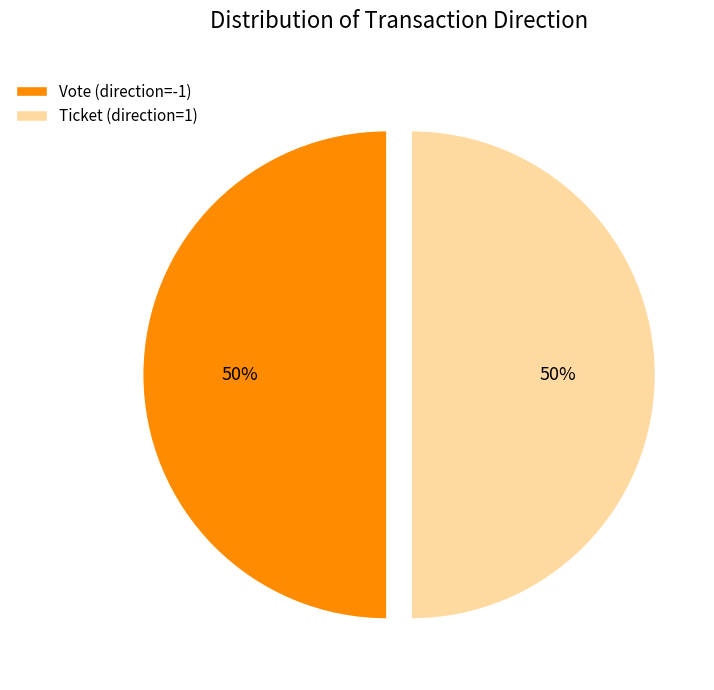

What is the ratio of the value at Vote (direction=-1) to the value at Ticket (direction=1)?

1.0